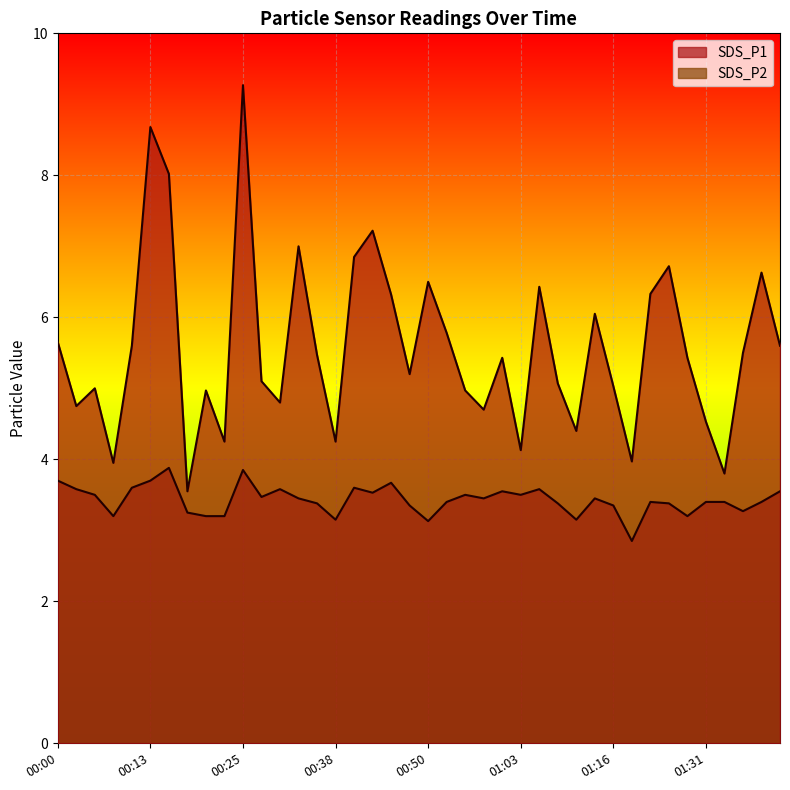

What are all the series names shown in the legend?

SDS_P1, SDS_P2